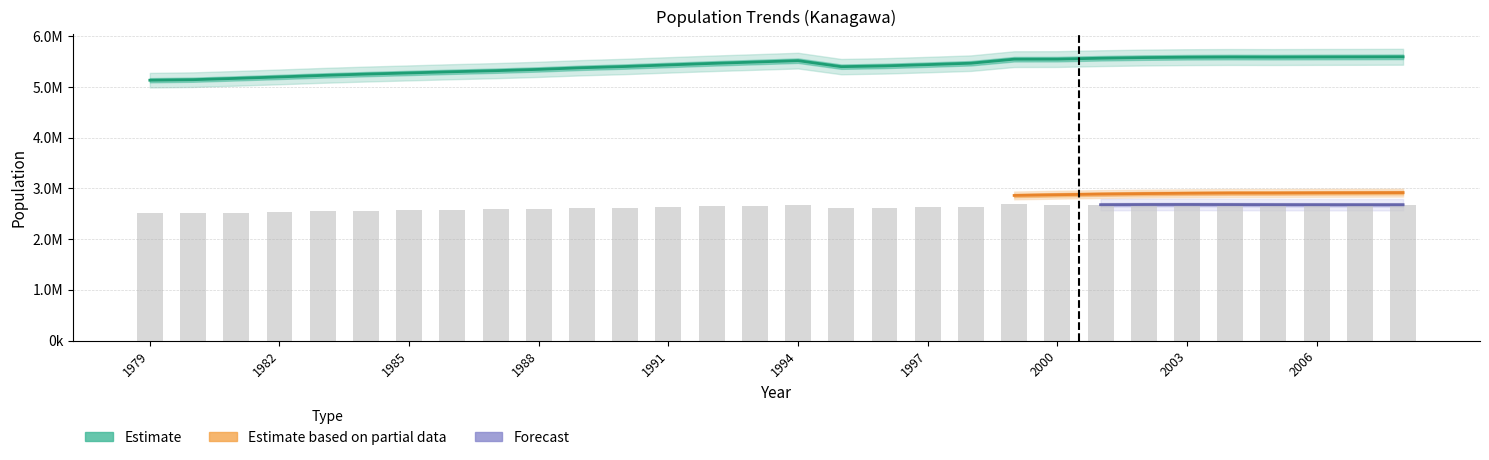

Reading left to right, what are all the values shown in this chart?

male: 2513627	2512358	2523637	2535677	2549198	2559727	2567814	2577423	2584888	2595766	2610489	2619692	2633780	2647072	2658786	2670899	2612369	2619265	2630234	2641990	2687605	2674625	2679694	2682604	2683384	2681956	2680288	2679392	2678849	2678699
female: 5134576	5144892	5171231	5199528	5229484	5255381	5278050	5301811	5322587	5348213	5380568	5405040	5436105	5466059	5492979	5520397	5401877	5416747	5442131	5470169	5549345	5550574	5568305	5580858	5588268	5591881	5590601	5592939	5594249	5596449